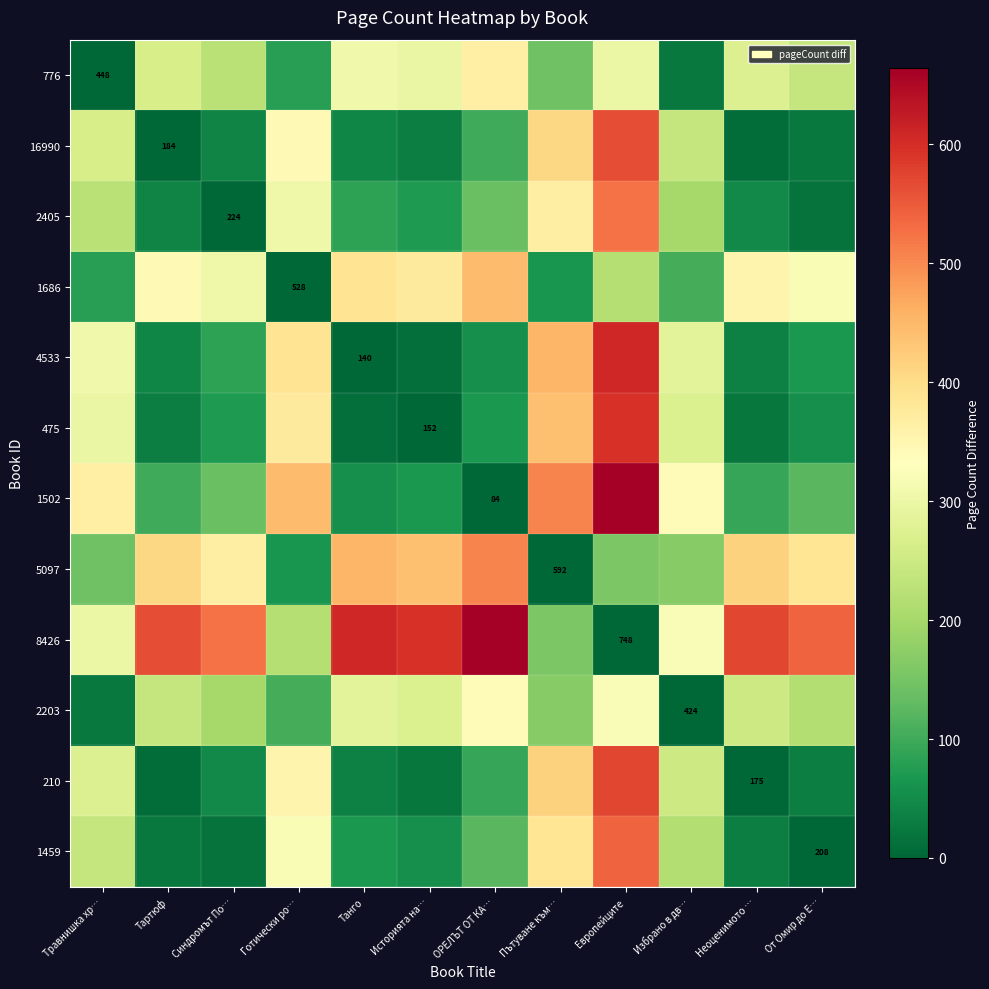

What is the average value of the 1502 series?

242